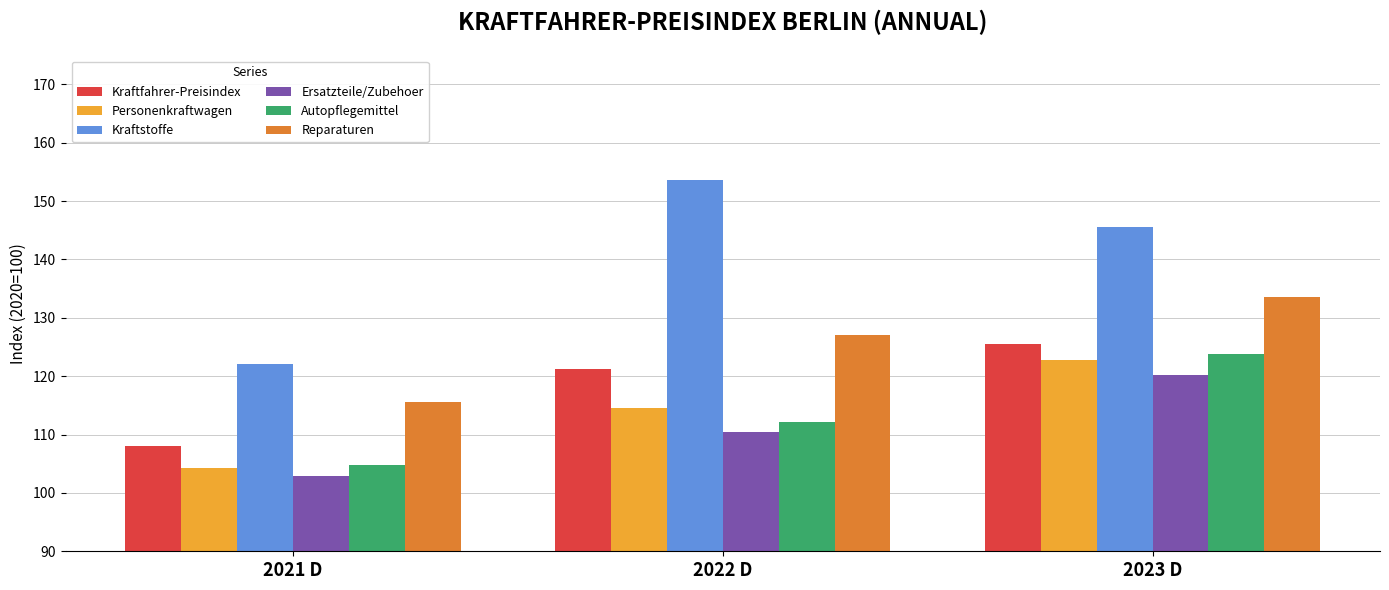

Rank the series by their maximum value, from lowest to highest.

Ersatzteile/Zubehoer, Personenkraftwagen, Autopflegemittel, Kraftfahrer-Preisindex, Reparaturen, Kraftstoffe